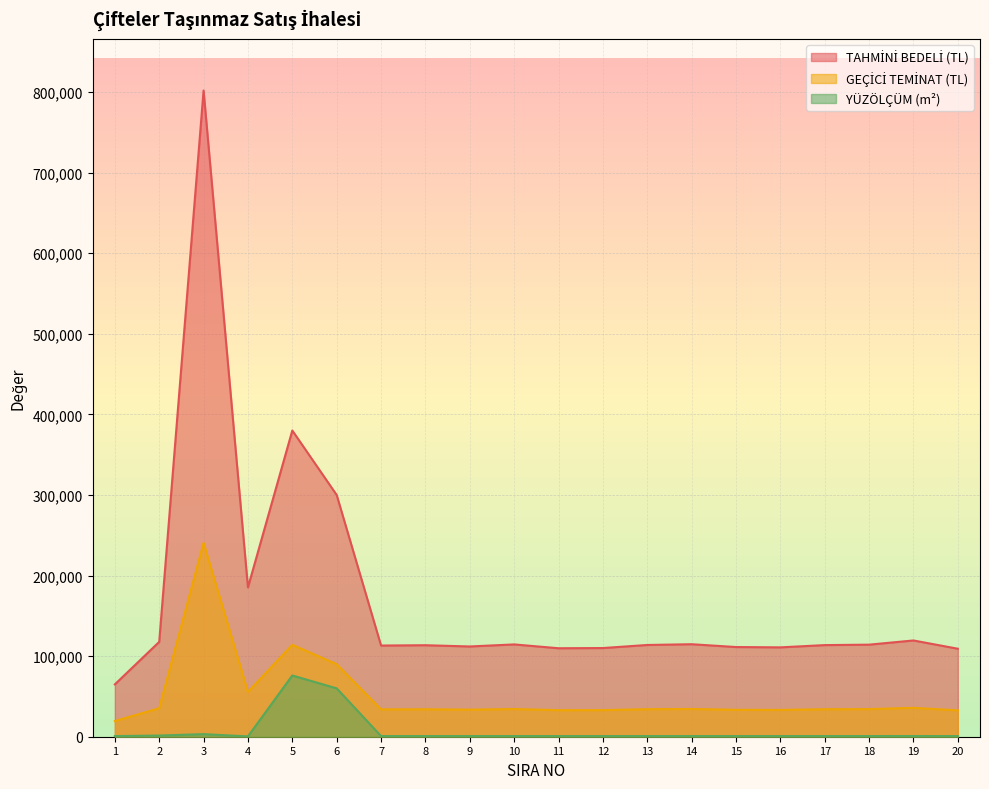

What is the difference between the highest and lowest values at 20?

108420.0